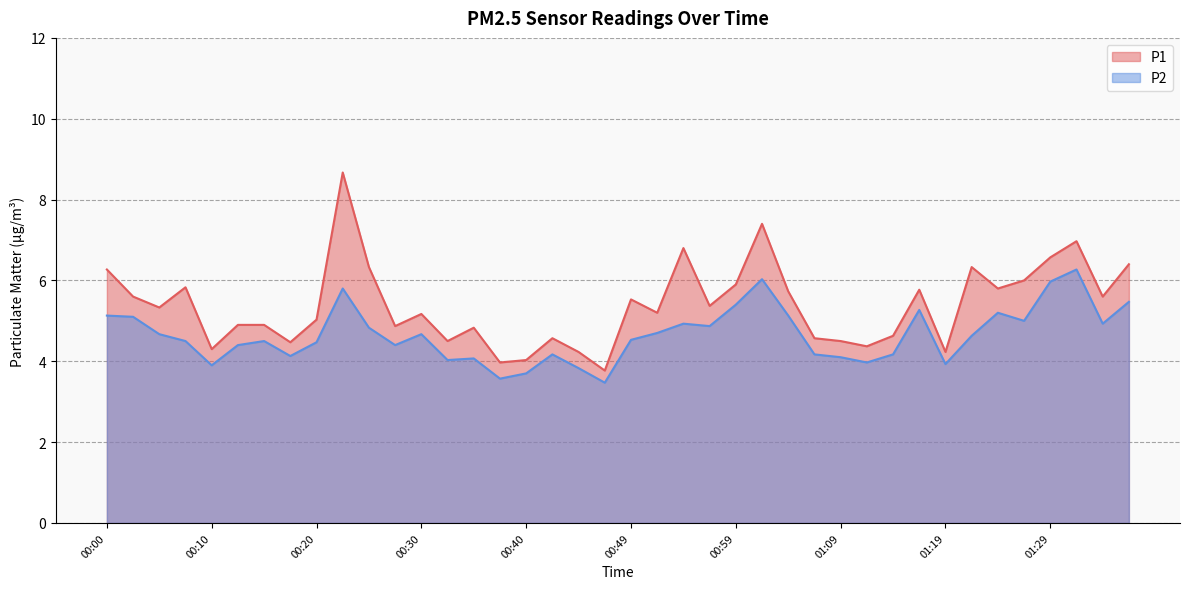

What is the difference between the maximum and minimum values in the P1 series?

4.9